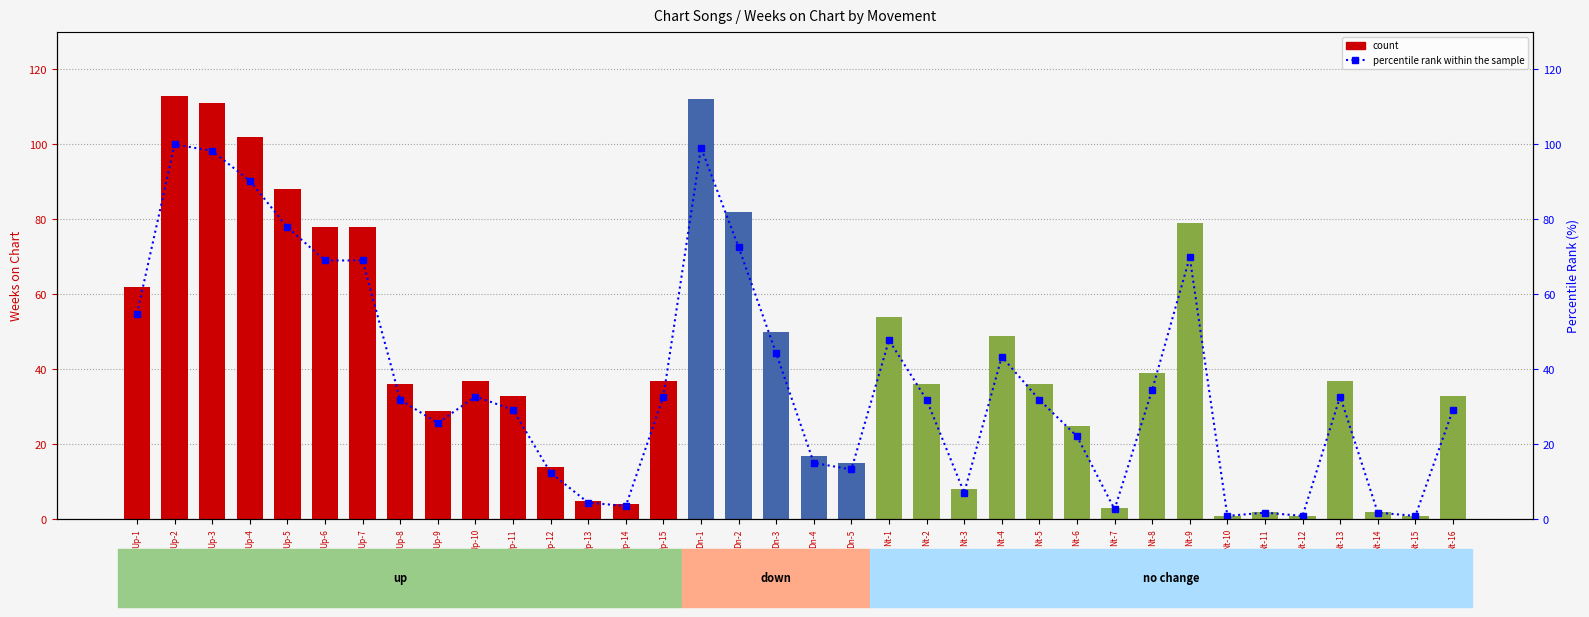

Which series has the largest total across all categories?

count